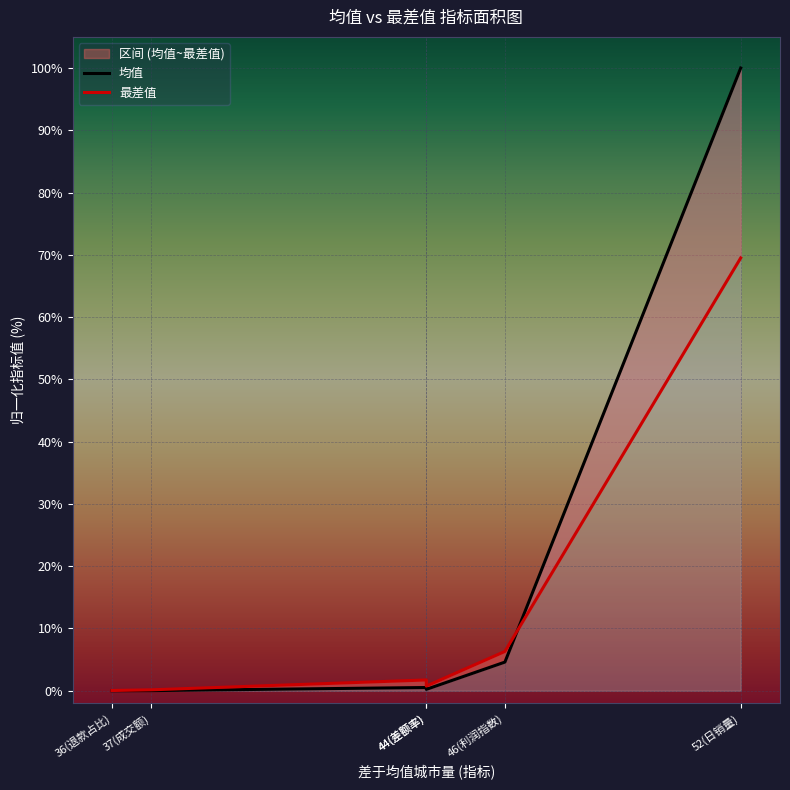

At which category is the sum across all series the highest?

52(日销量)